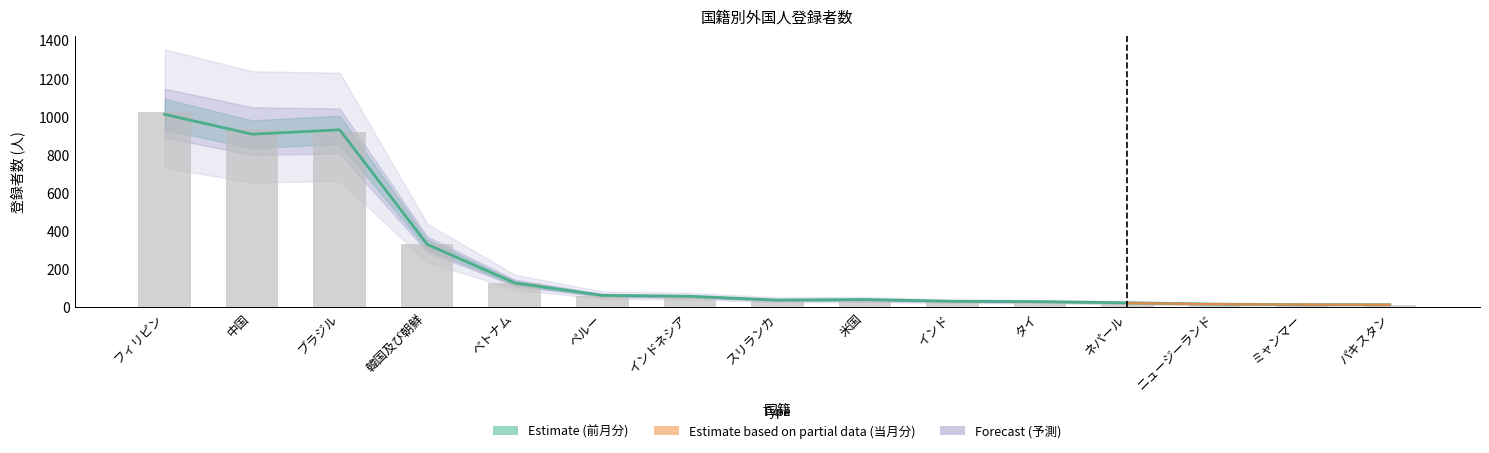

At which category does the chart reach its peak across all series?

フィリピン